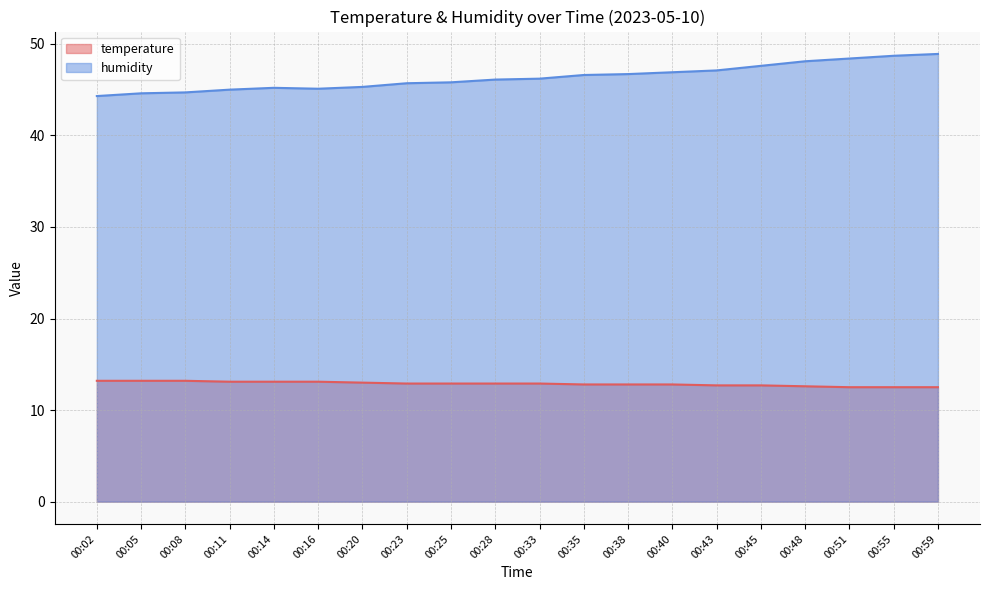

True or false: humidity and temperature cross at least once.

False